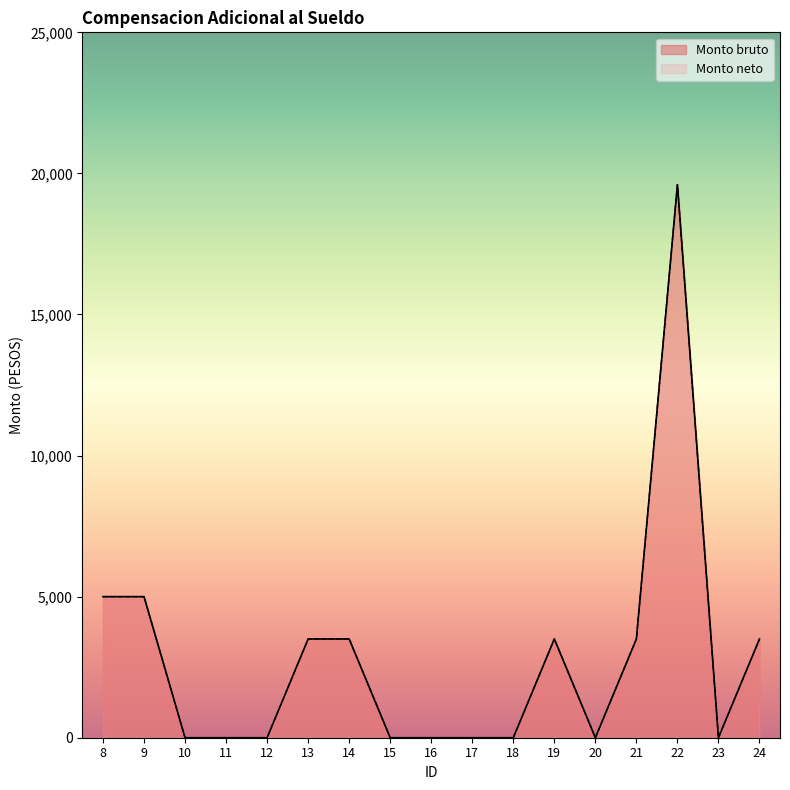

Where is the first local maximum for Monto neto?

19